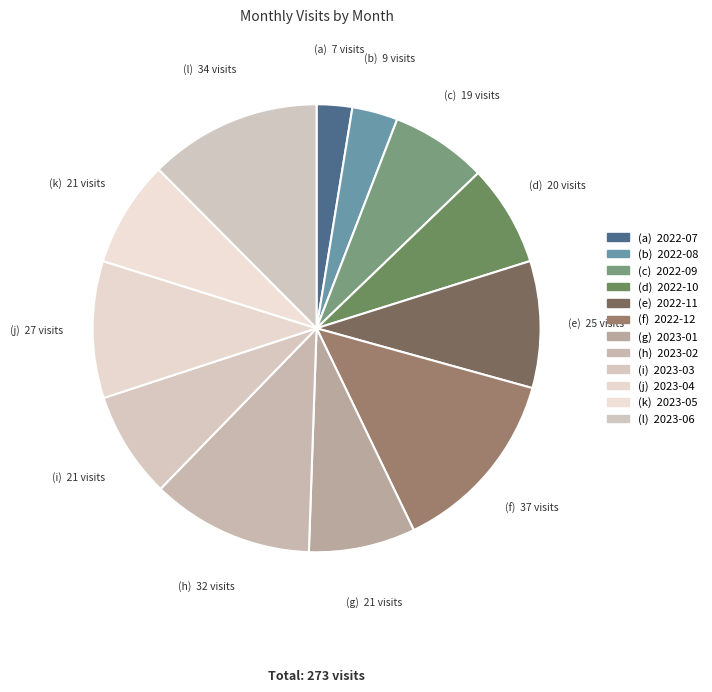

Count the number of slices in the pie.

12